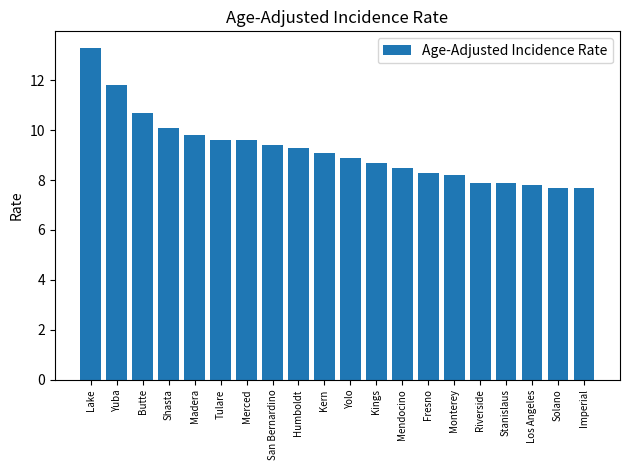

Is it true that the value at Riverside is 7.9?

True